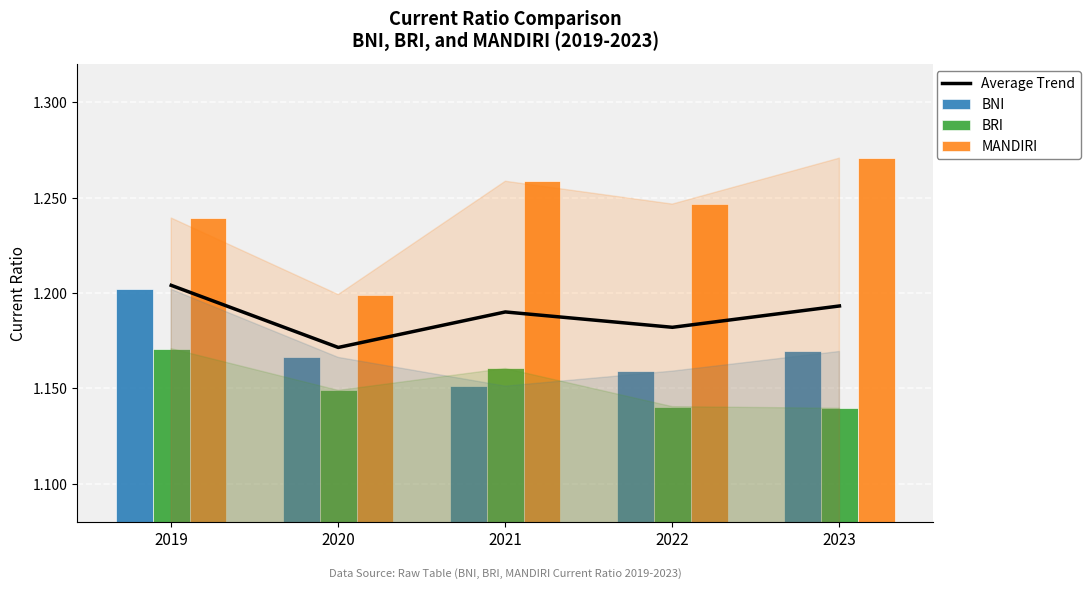

Which category has the highest value across all series?

2023